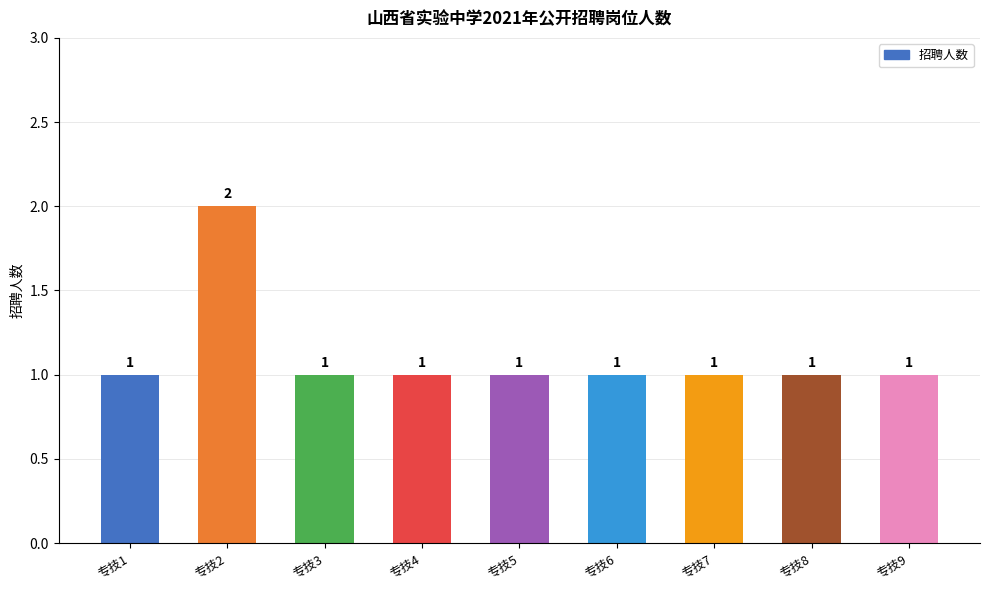

What value does the data have at 专技1?

1